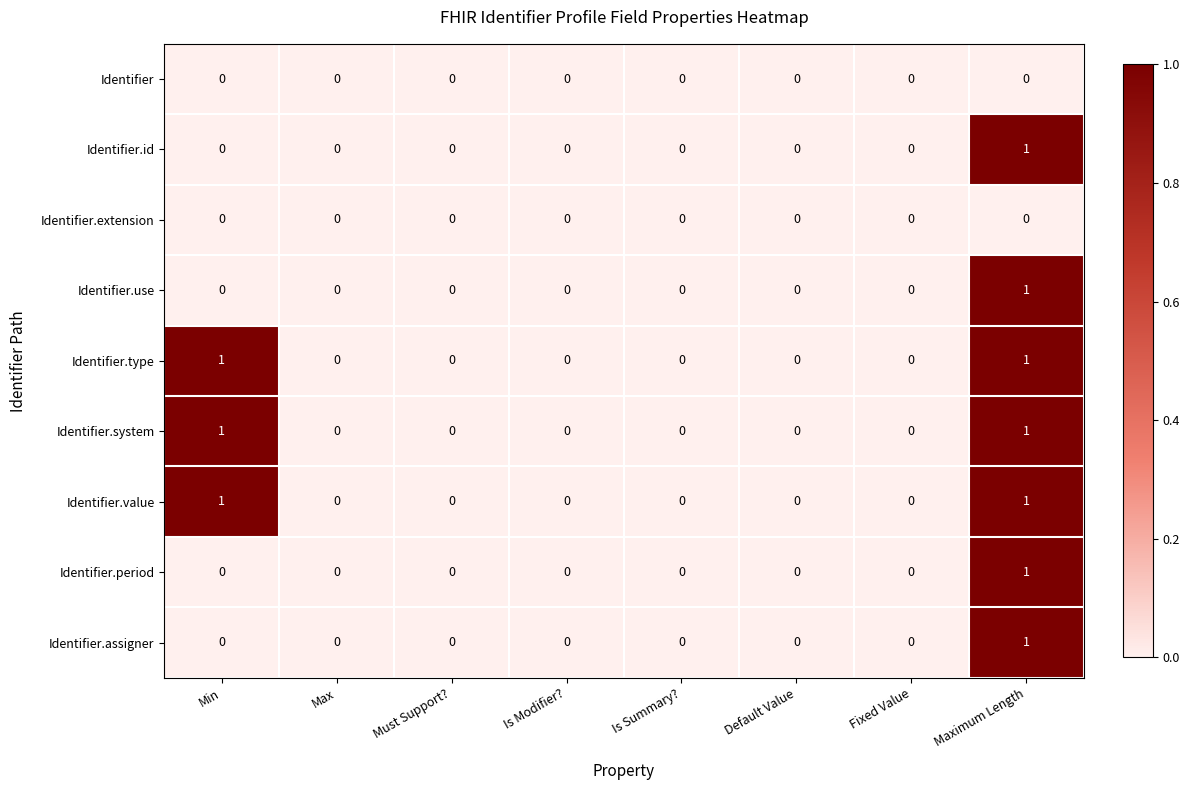

Count the Identifier.period values in the range 0 to 1.

8